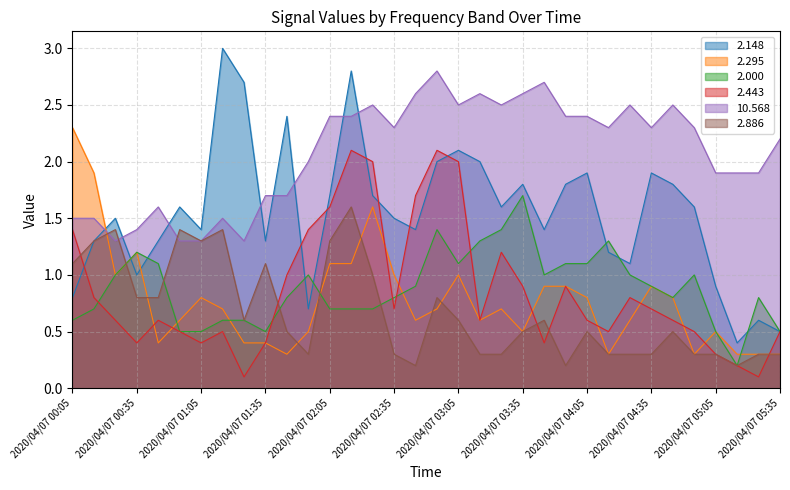

What is the total value across all series at 2020/04/07 02:35?

6.6